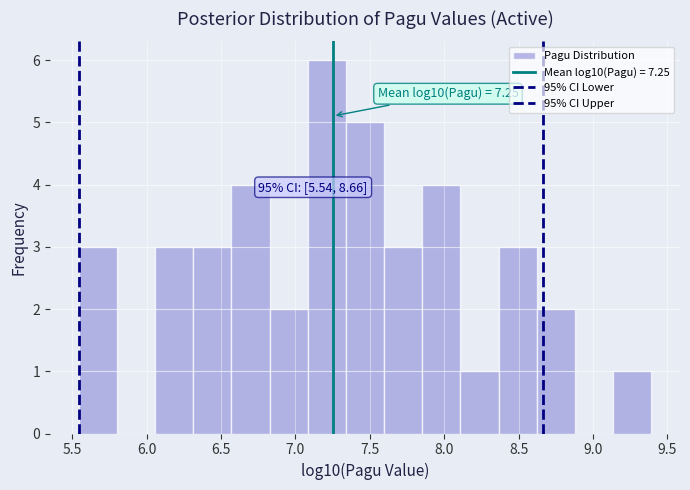

Over which range of the x-axis is the bar tallest?

7.10 to 7.35